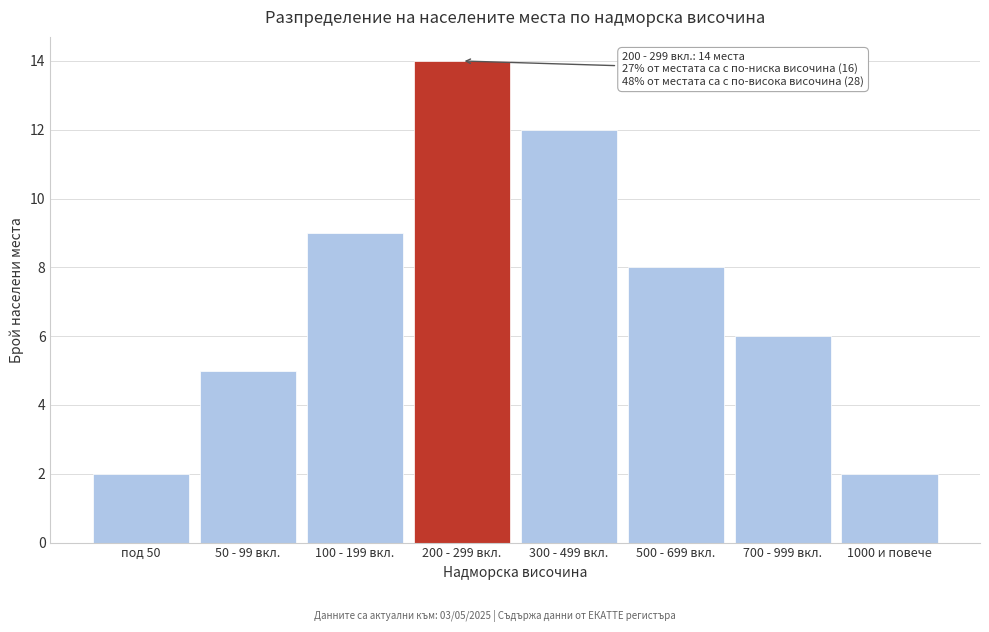

Reading left to right, list all the values displayed in this chart.

под 50=2	50 - 99 вкл.=5	100 - 199 вкл.=9	200 - 299 вкл.=14	300 - 499 вкл.=12	500 - 699 вкл.=8	700 - 999 вкл.=6	1000 и повече=2